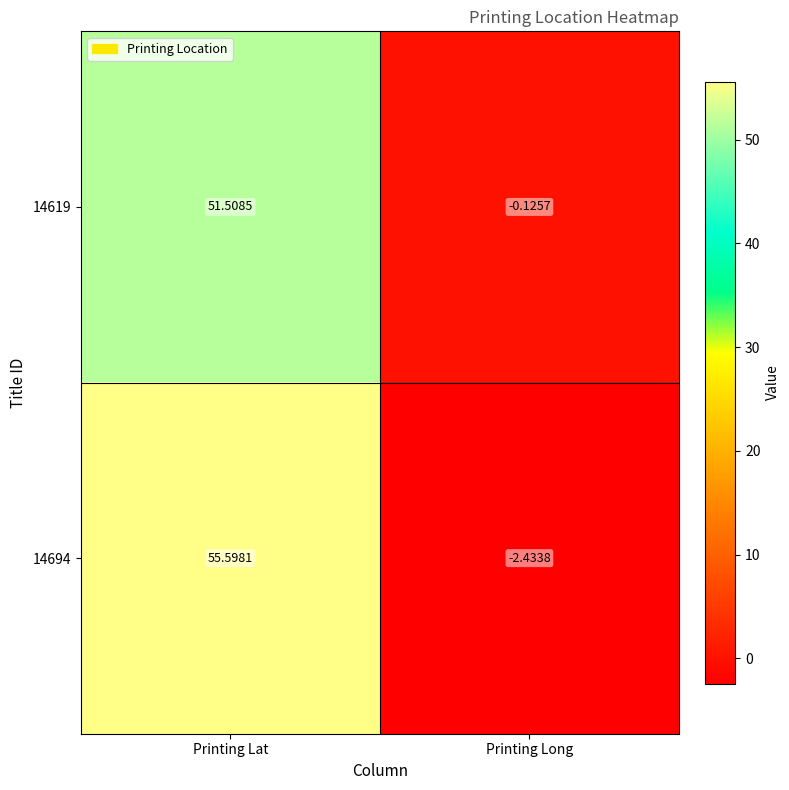

Is the value of 14694 at Printing Lat greater than the value of 14619 at Printing Lat?

Yes